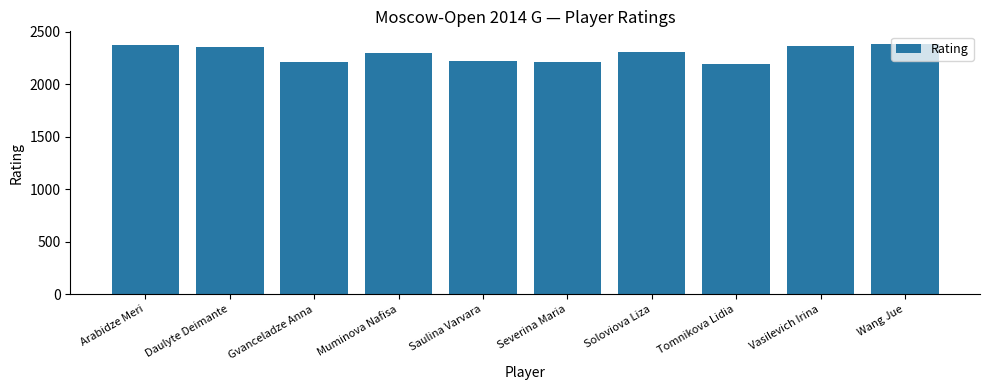

What is the change in value from Severina Maria to Wang Jue?

+176